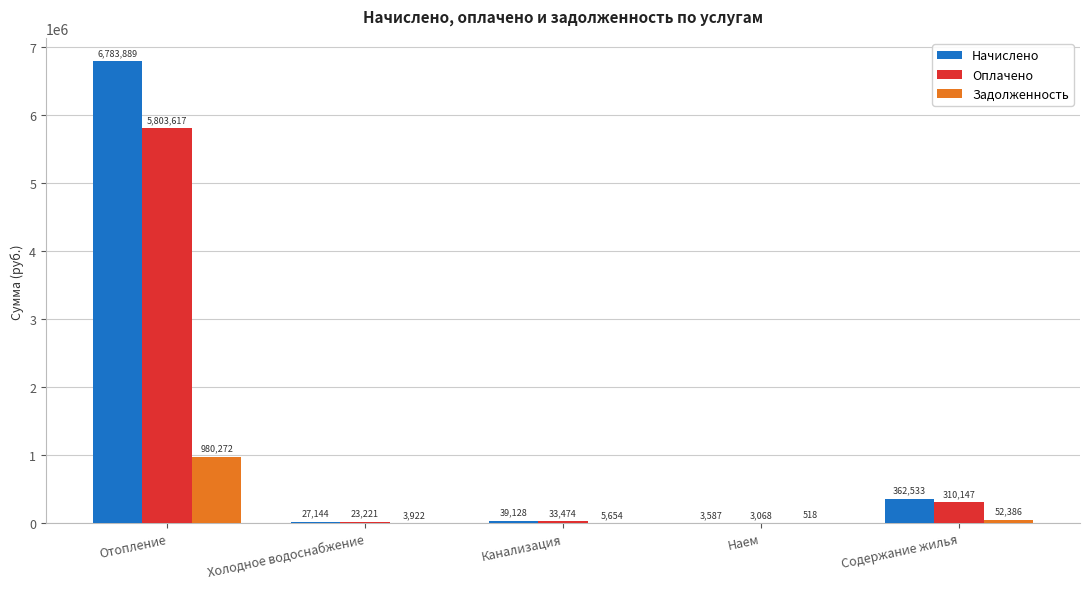

What is the approximate value of Задолженность at Содержание жилья?

52386.1